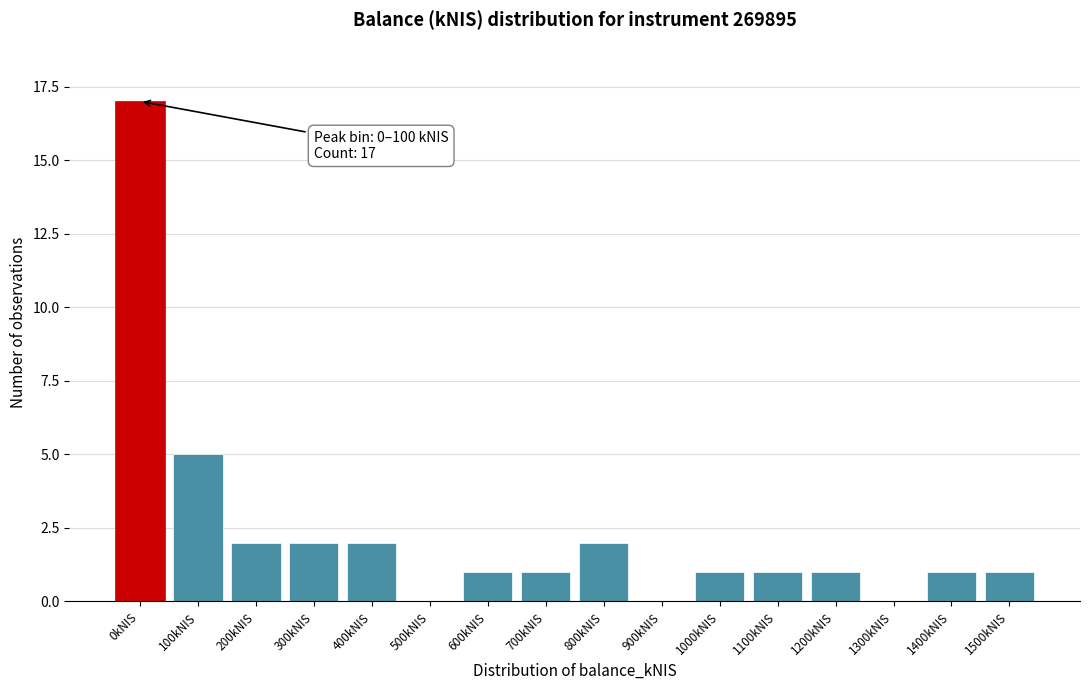

Reading left to right, extract all data points from this chart.

0kNIS=17	100kNIS=5	200kNIS=2	300kNIS=2	400kNIS=2	500kNIS=0	600kNIS=1	700kNIS=1	800kNIS=2	900kNIS=0	1000kNIS=1	1100kNIS=1	1200kNIS=1	1300kNIS=0	1400kNIS=1	1500kNIS=1